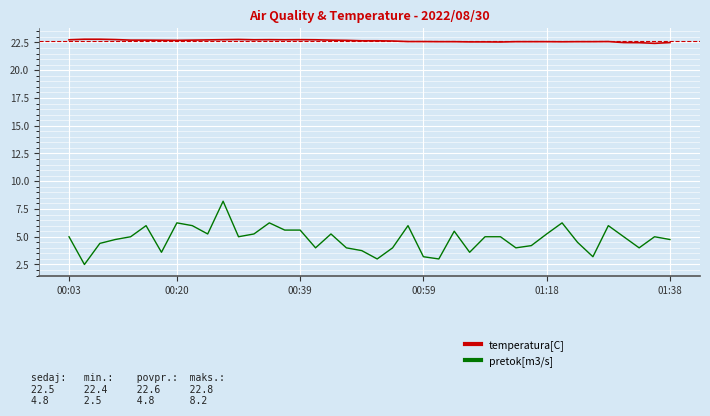

List the series in order of their peak value, highest first.

temperatura[C], pretok[m3/s]